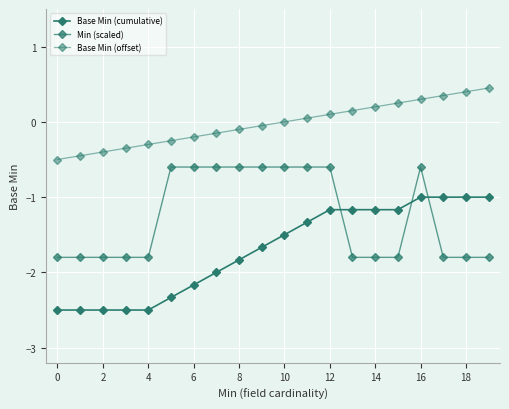

Does the chart have visible grid lines?

Yes